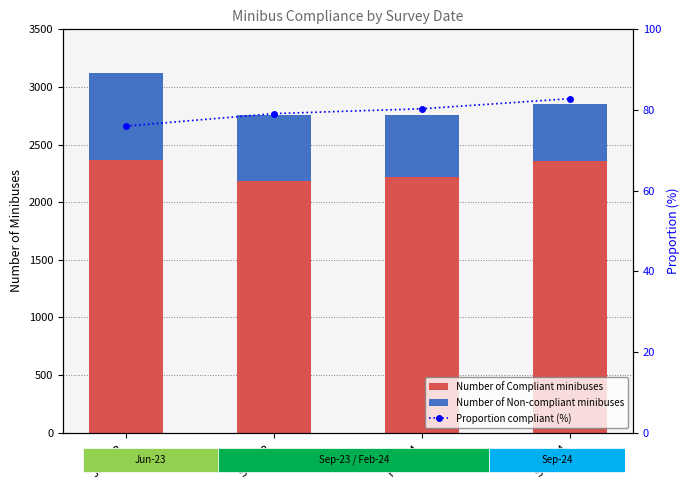

At which category does the chart reach its peak across all series?

Jun-23